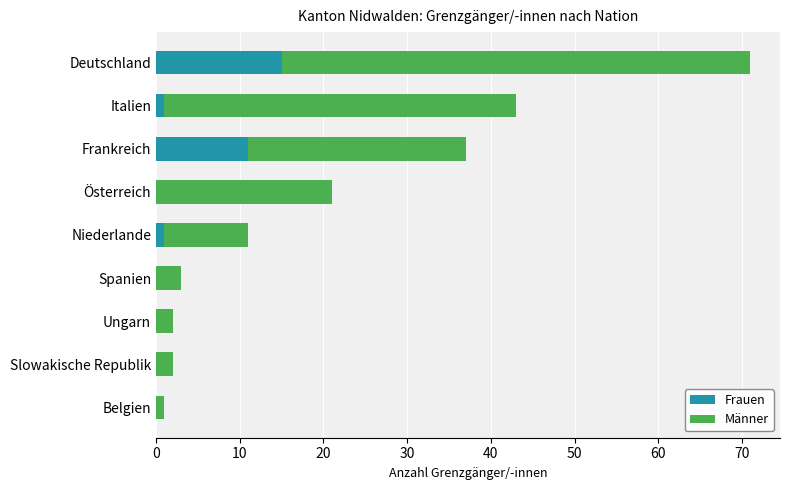

At which category is the sum across all series the highest?

Deutschland